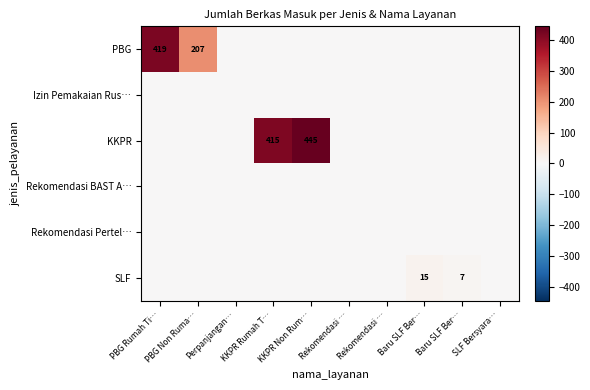

What is the difference between the maximum and second lowest values in the SLF series?

15